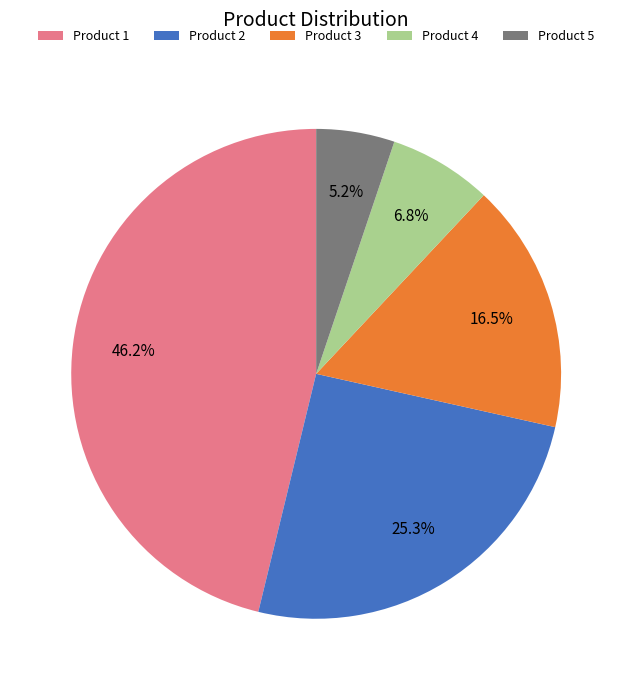

Which has a higher value, Product 3 or Product 4?

Product 3